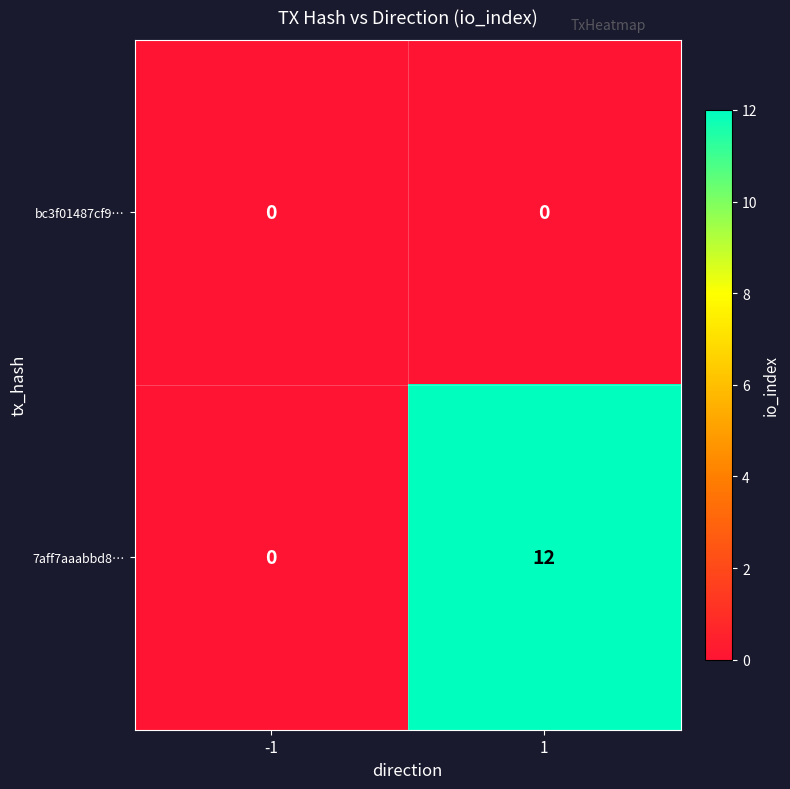

What is the sum of the 7aff7aaabbd8… values at 1 and -1?

12